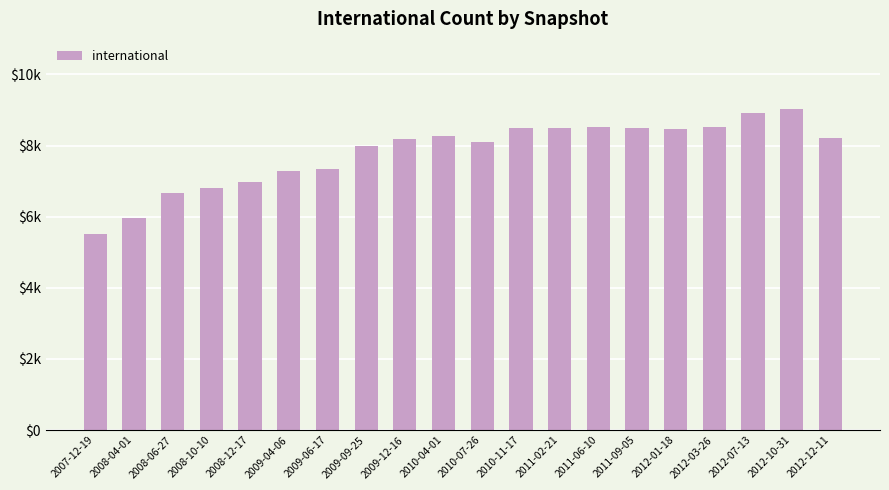

What is the value of the 7th bar from the left?

7337